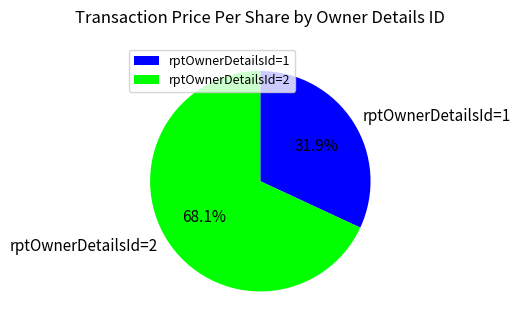

What is the ratio of the value at rptOwnerDetailsId=2 to the value at rptOwnerDetailsId=1?

2.1